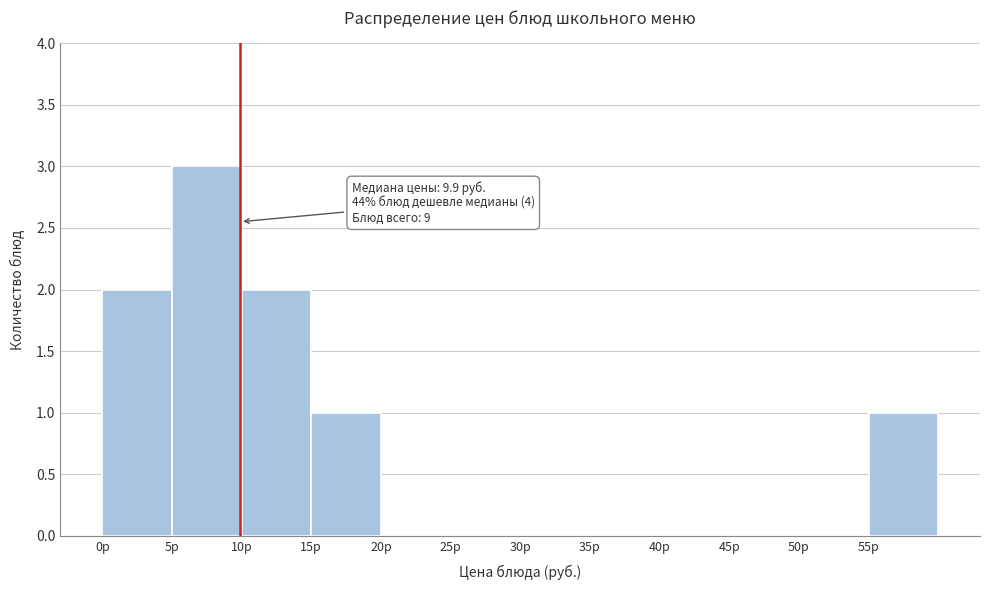

Which range on the x-axis has the tallest bar?

5 to 10